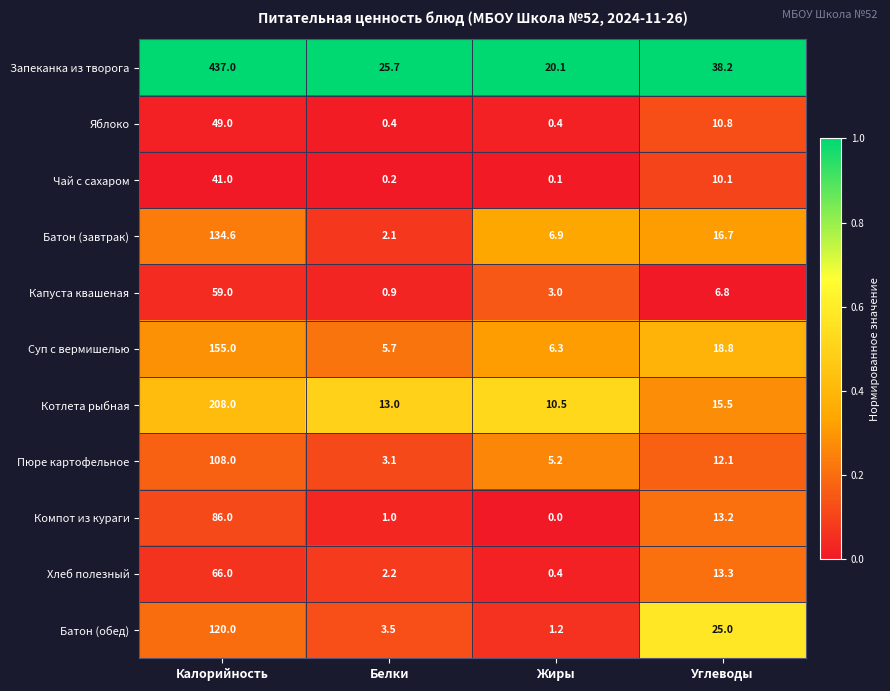

How many categories are shown in the chart?

4